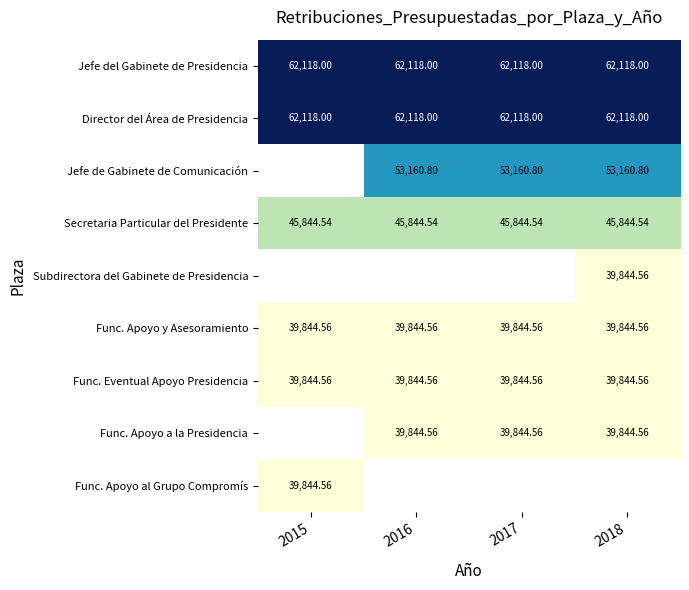

At how many categories does at least one series exceed 57750?

4